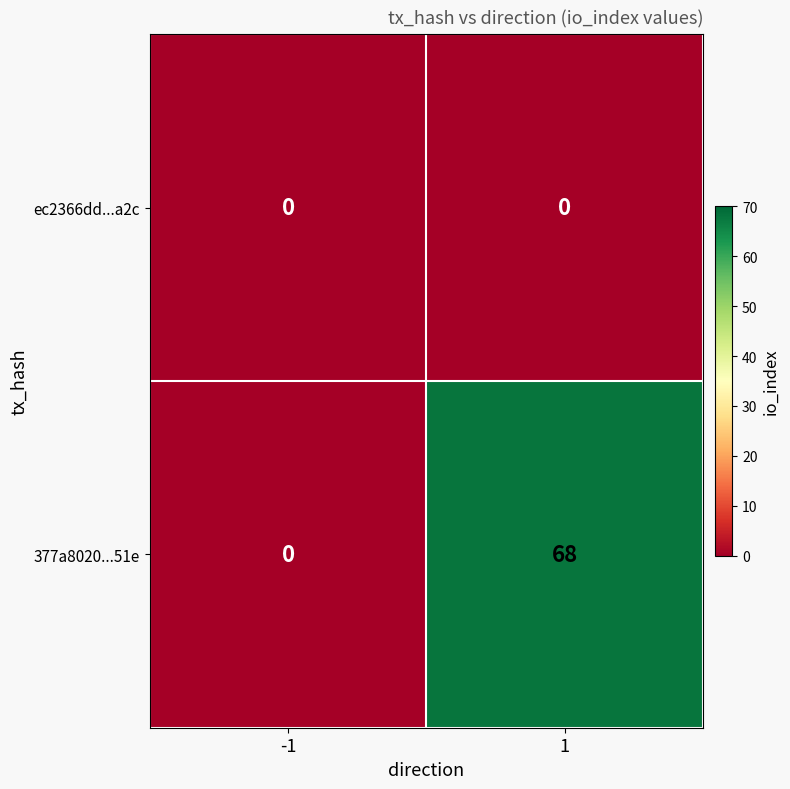

How many categories are shown in the chart?

2